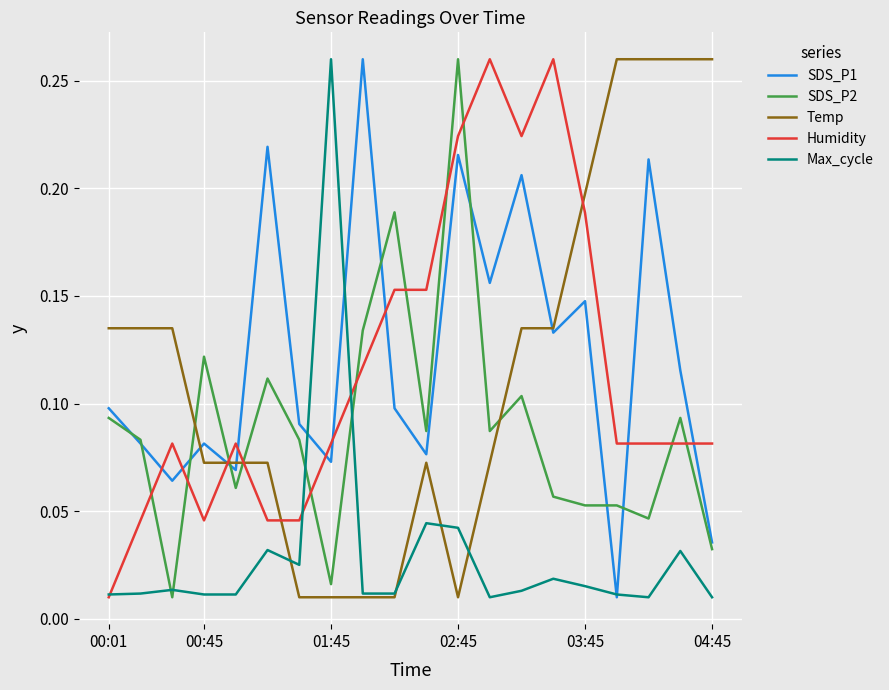

What are all the series names shown in the legend?

SDS_P1, SDS_P2, Temp, Humidity, Max_cycle